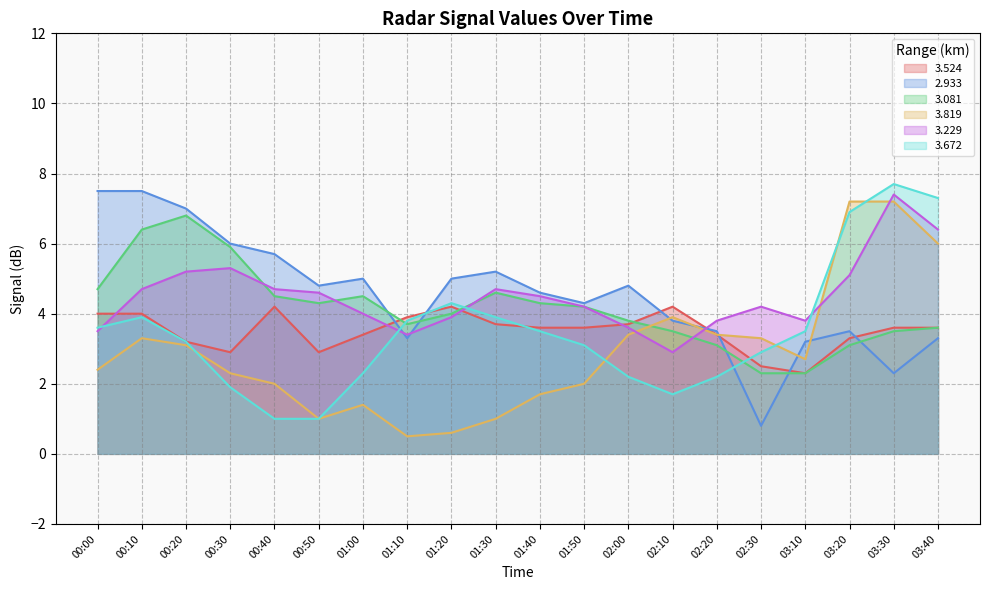

Which series has the widest spread of values?

  2.933